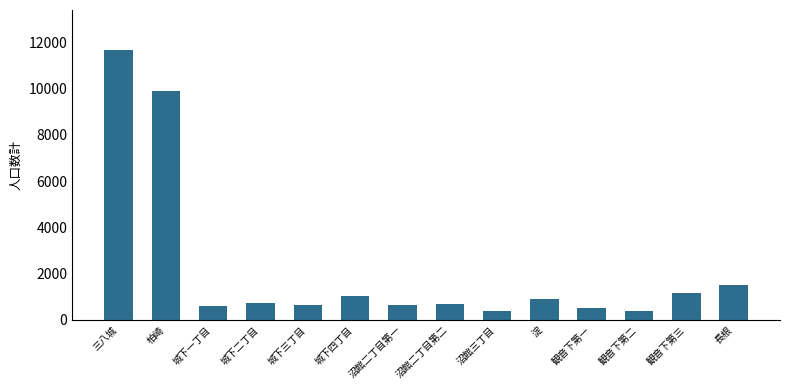

What is the label of the 14th bar from the right?

三八城